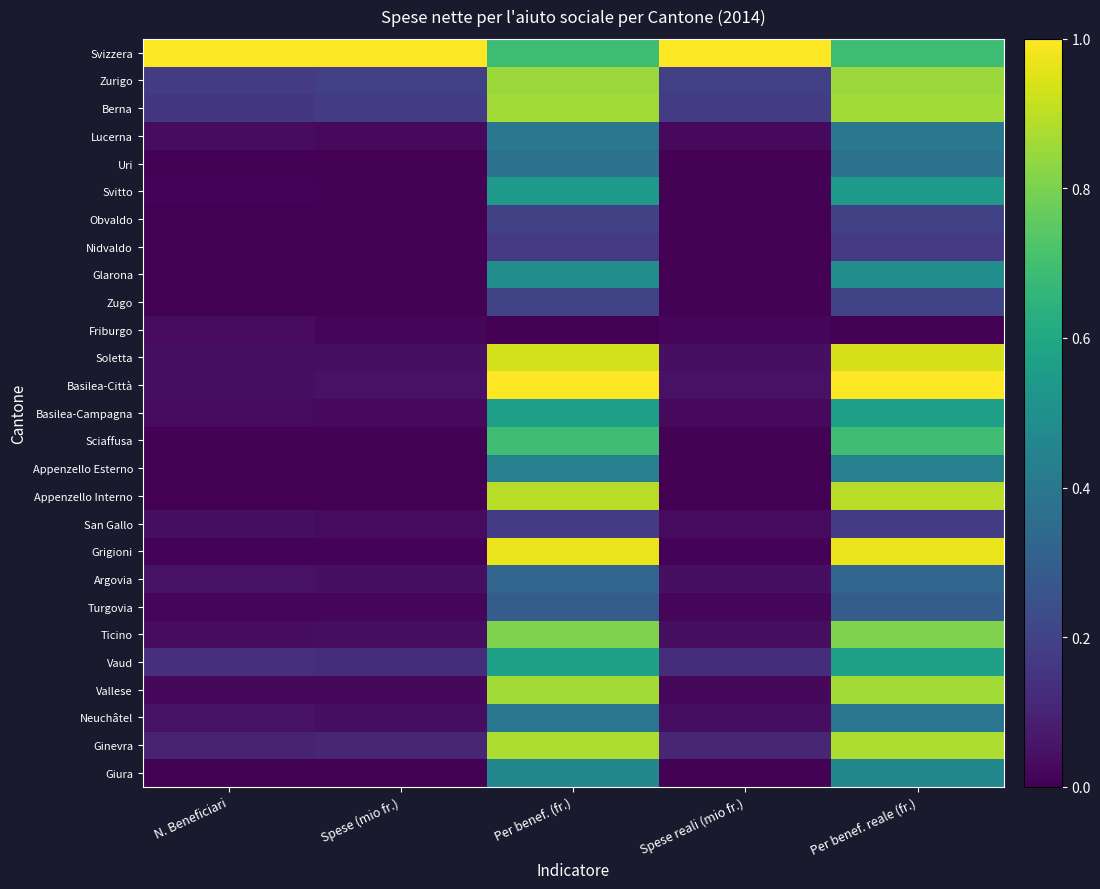

What is the difference between the highest and lowest values at Per benef. reale (fr.)?

1.0